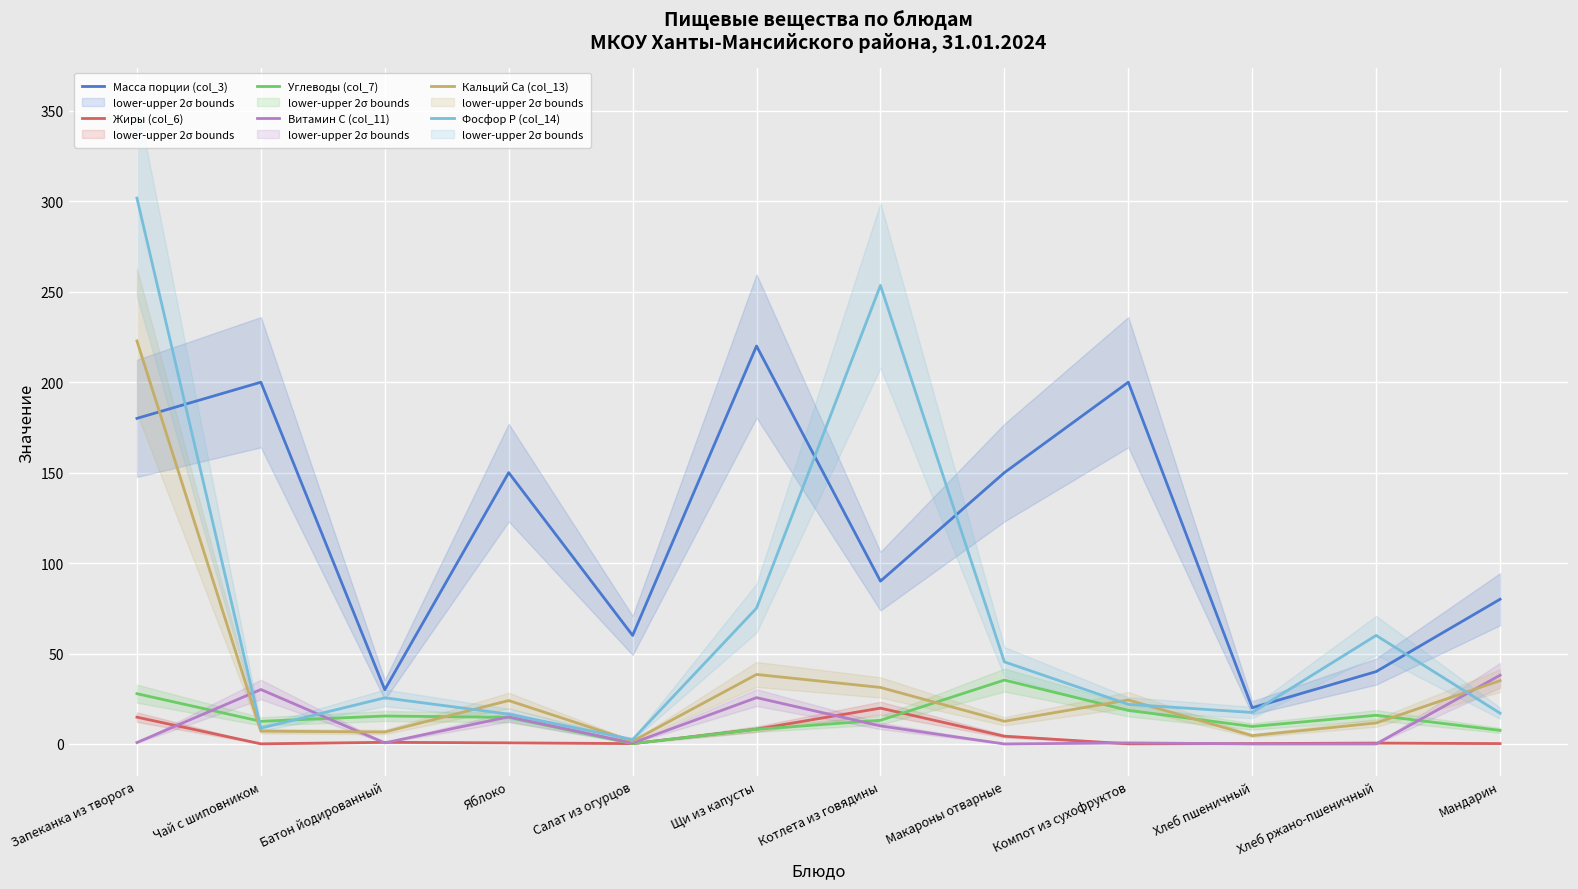

True or false: Фосфор P (col_14) has a value of 60.0 at Хлеб ржано-пшеничный.

True